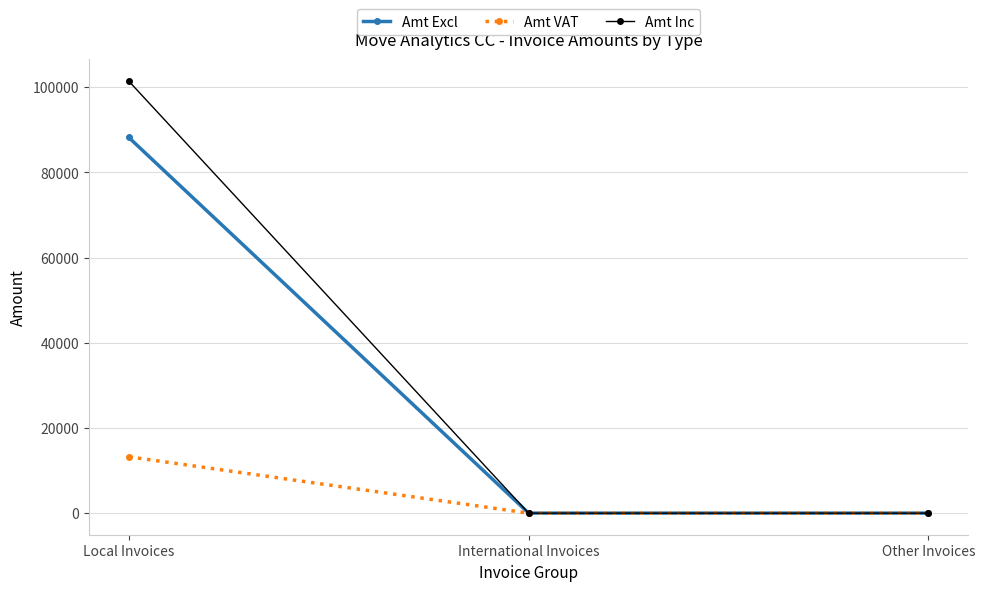

The value of Amt Excl at International Invoices is -58846.8. True or false?

False